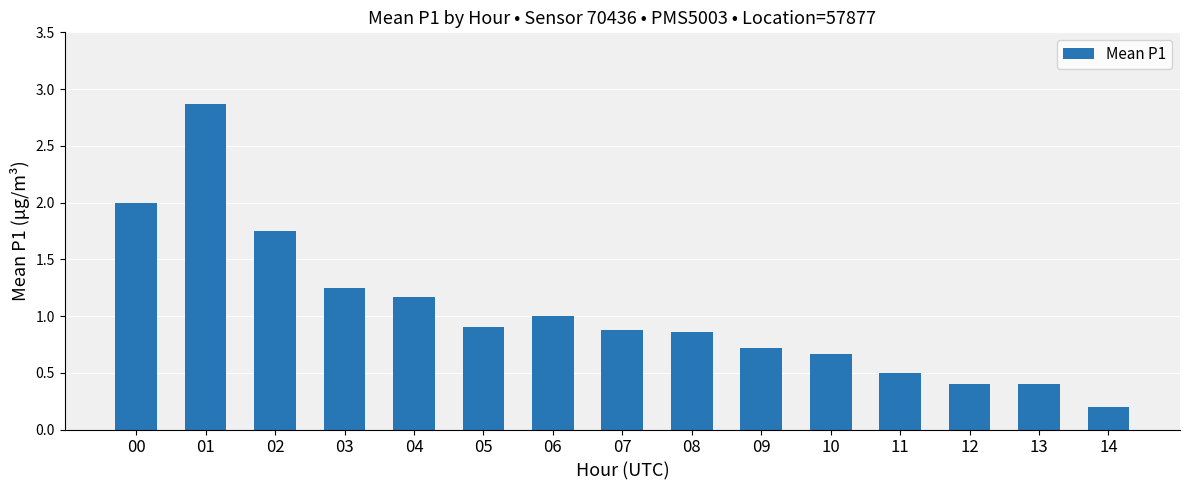

What is the difference between the maximum and second lowest values?

2.5